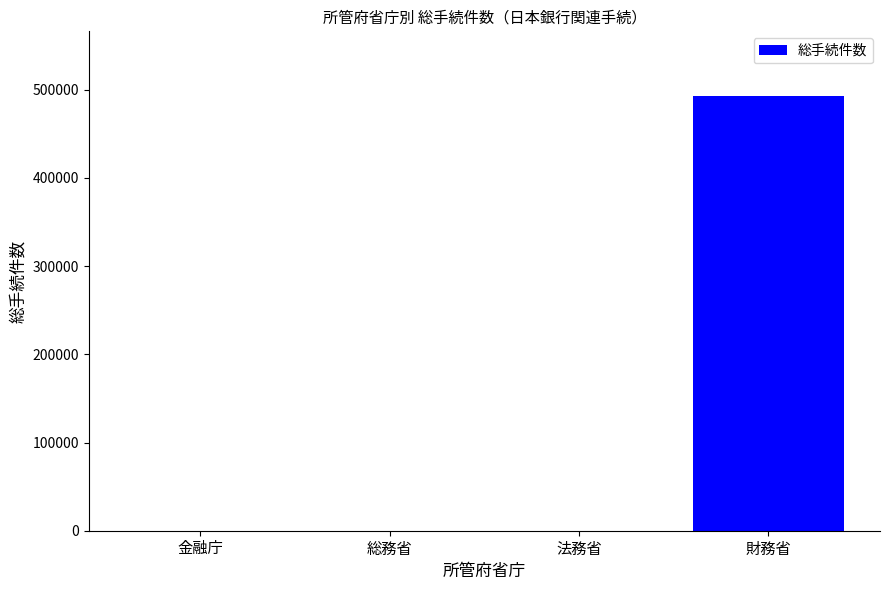

What is the greatest value displayed?

492268